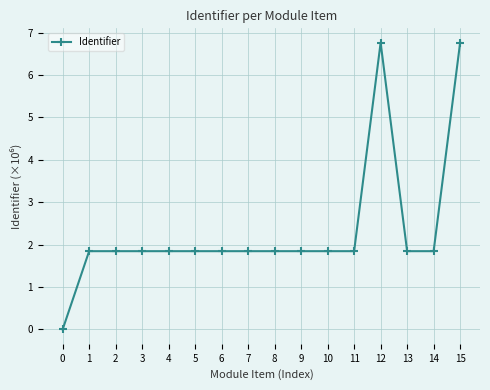

The chart shows a value of 1.8 at 9. True or false?

True